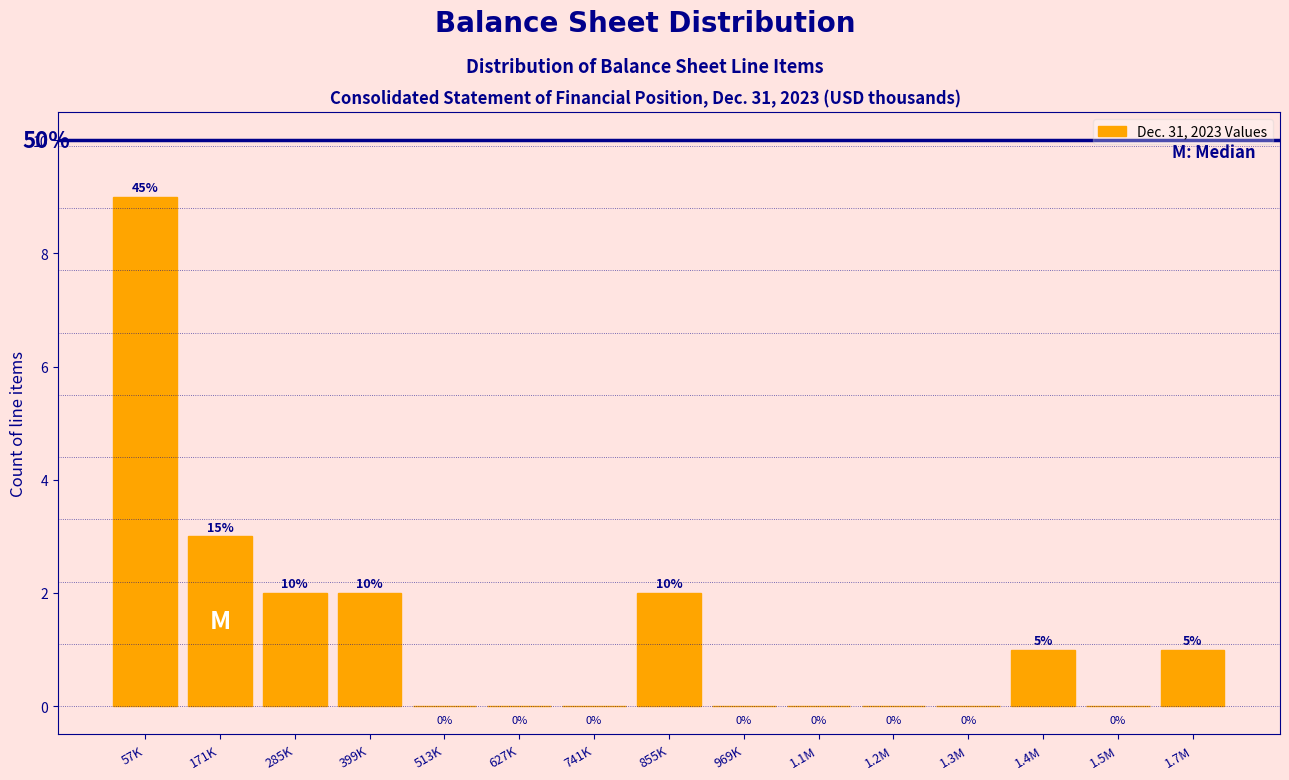

Reading right to left, extract all data points from this chart.

1.7M=1	1.5M=0	1.4M=1	1.3M=0	1.2M=0	1.1M=0	969K=0	855K=2	741K=0	627K=0	513K=0	399K=2	285K=2	171K=3	57K=9